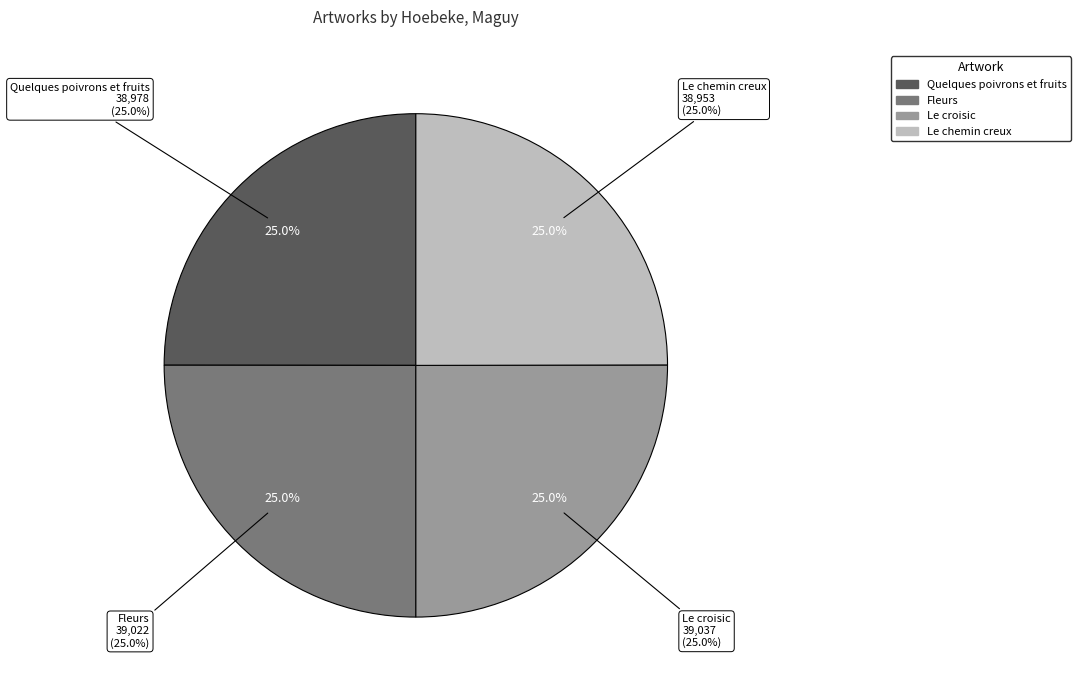

What percentage is NOT represented by Fleurs?

75.0%